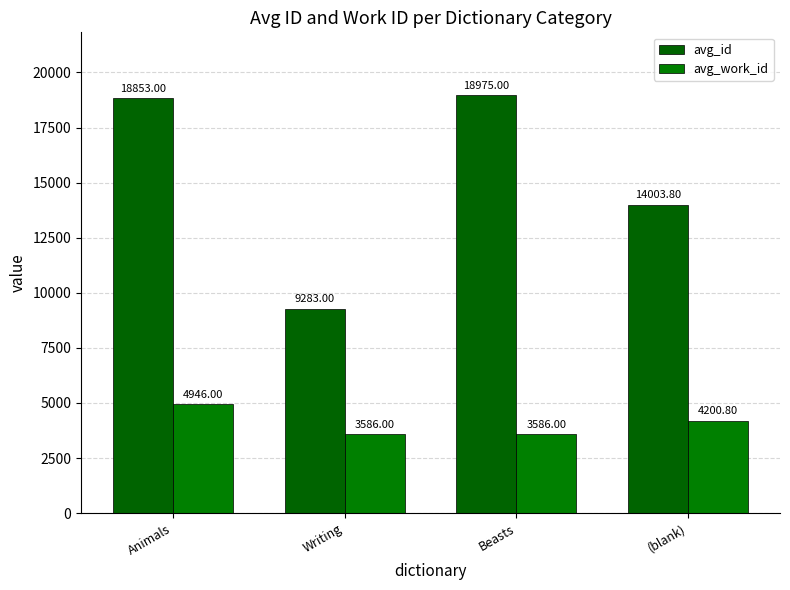

What value does the avg_id series have at Animals?

18853.0